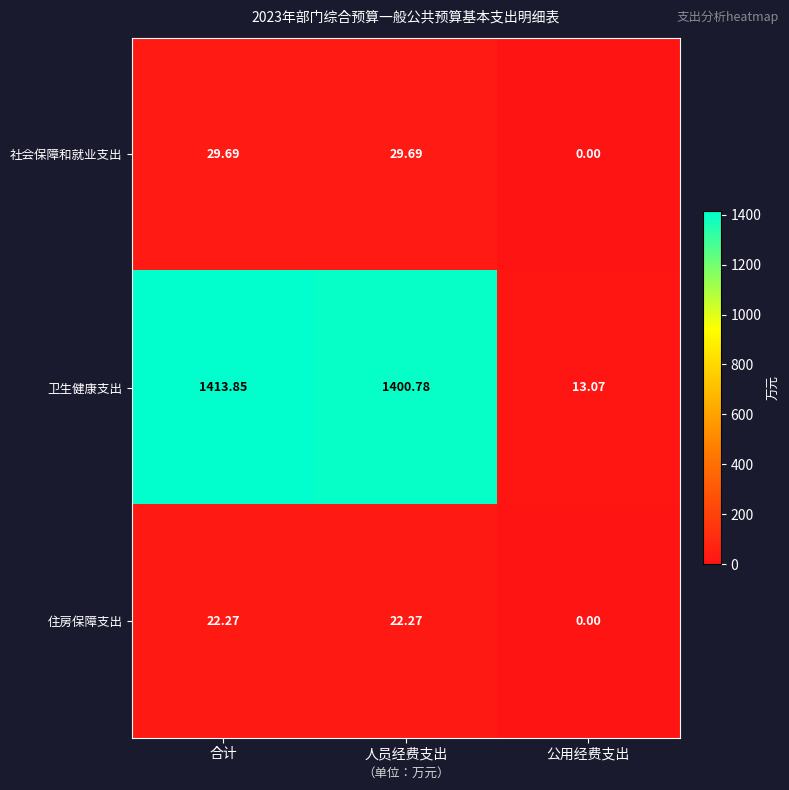

Rank the series by their maximum value, from highest to lowest.

卫生健康支出, 社会保障和就业支出, 住房保障支出